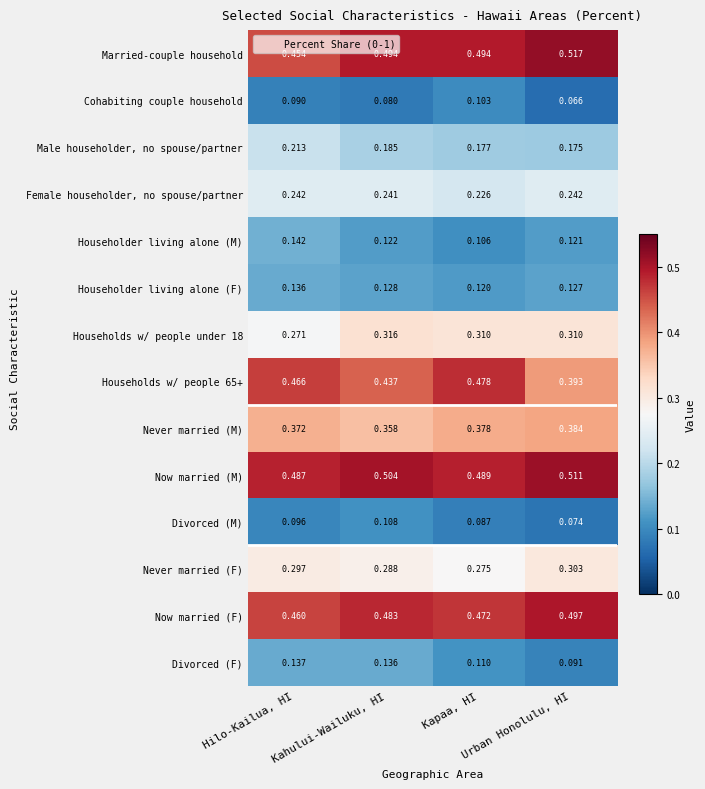

At how many categories does at least one series exceed 0?

4